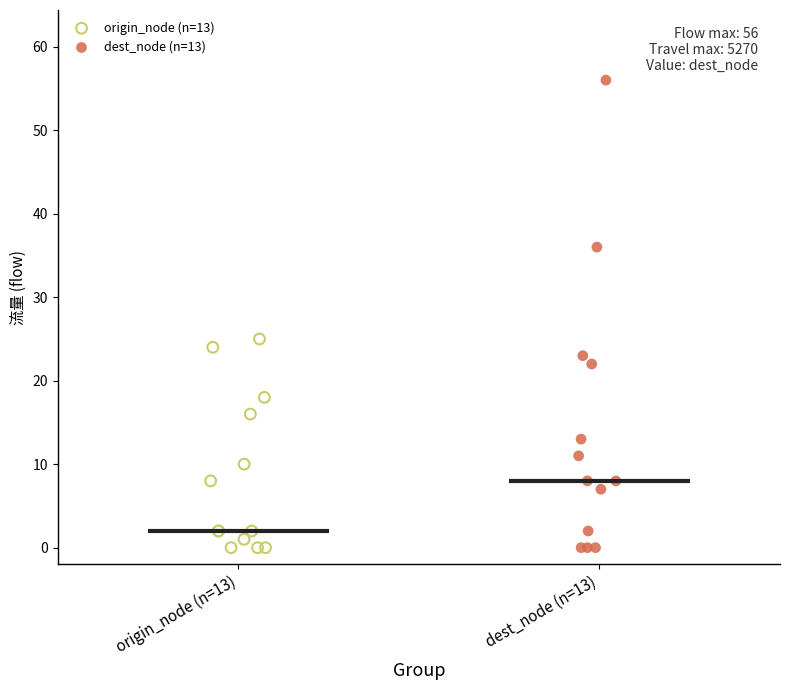

What are all the series names shown in the legend?

origin_node (n=13), dest_node (n=13)